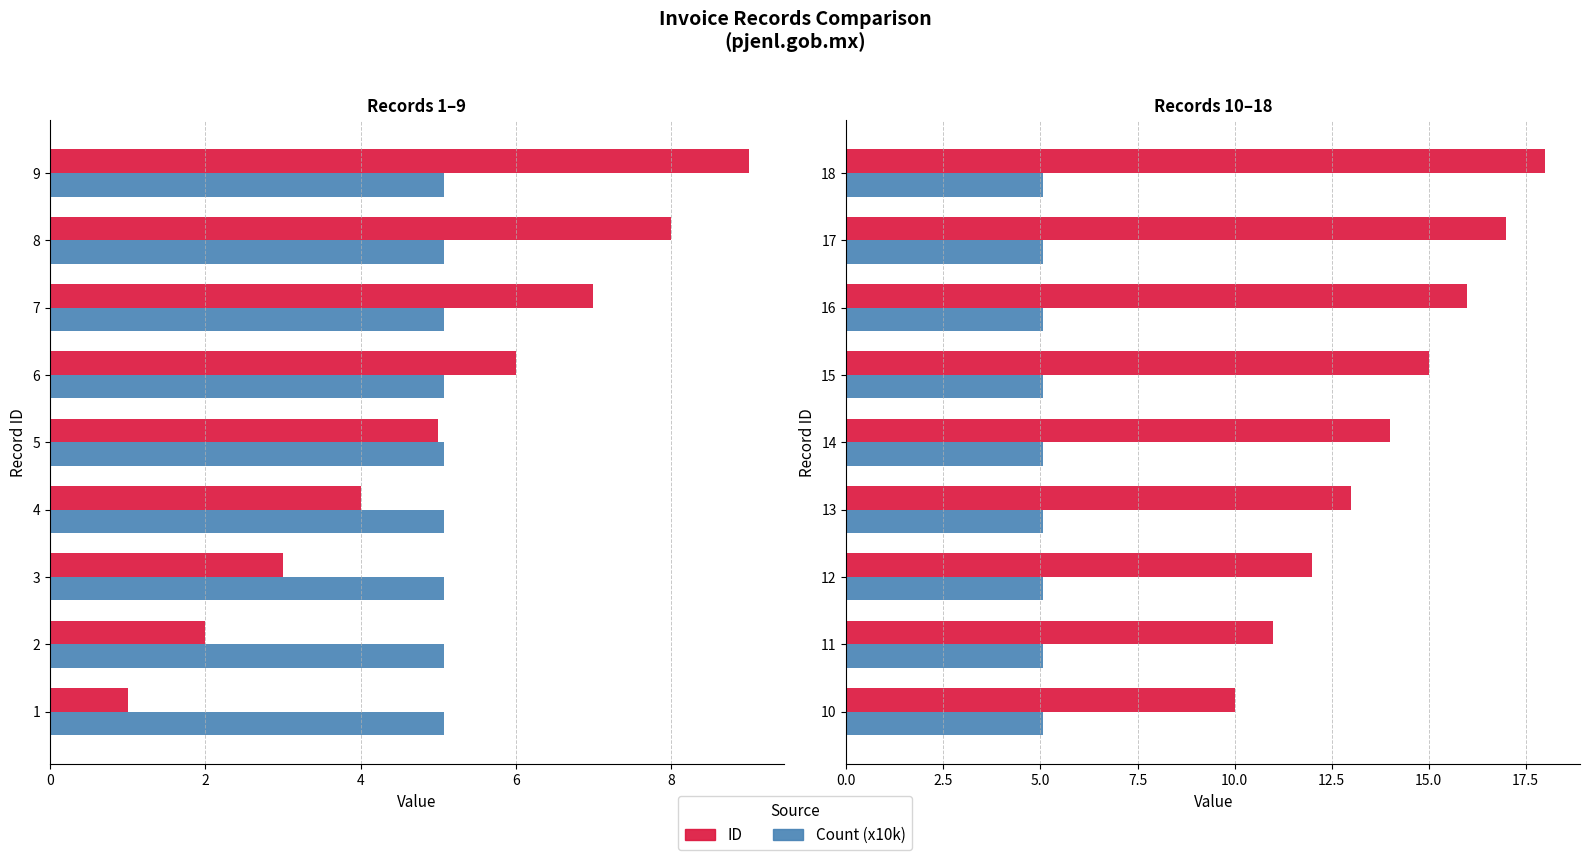

How many values in the ID series are below 14?

4